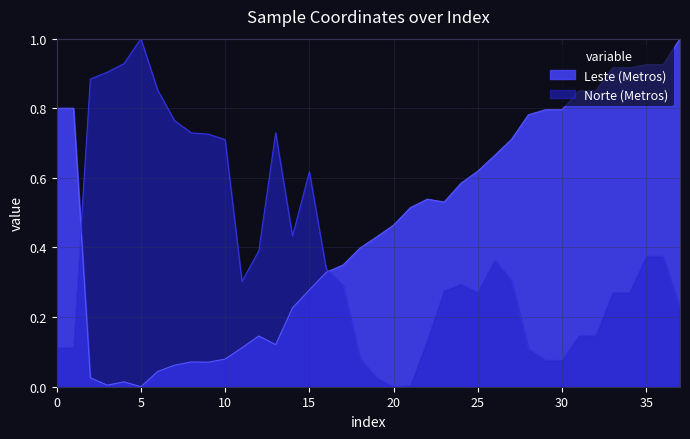

What is the total value across all series at 22?

0.7